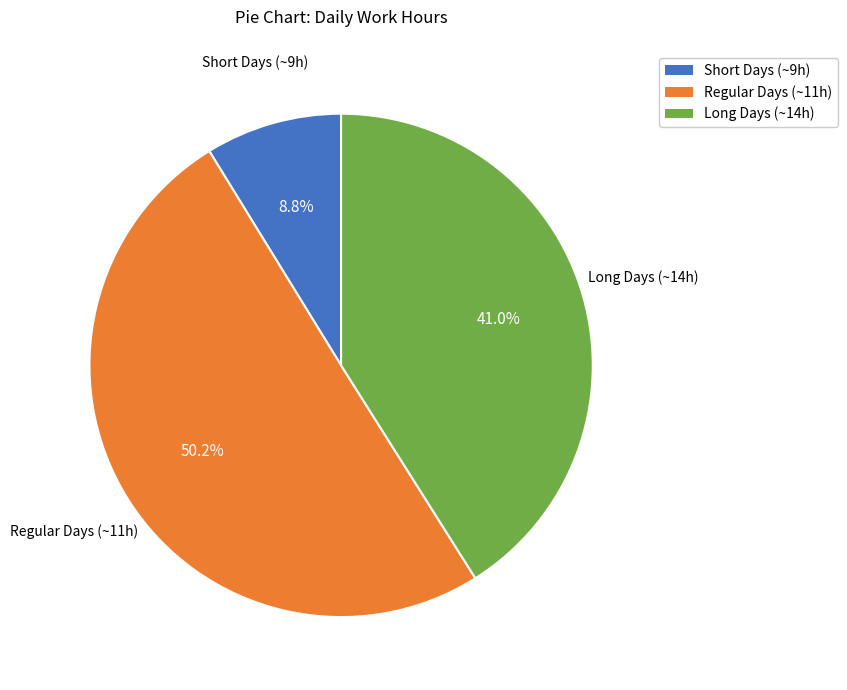

Rank the categories by value from highest to lowest.

Regular Days (~11h), Long Days (~14h), Short Days (~9h)